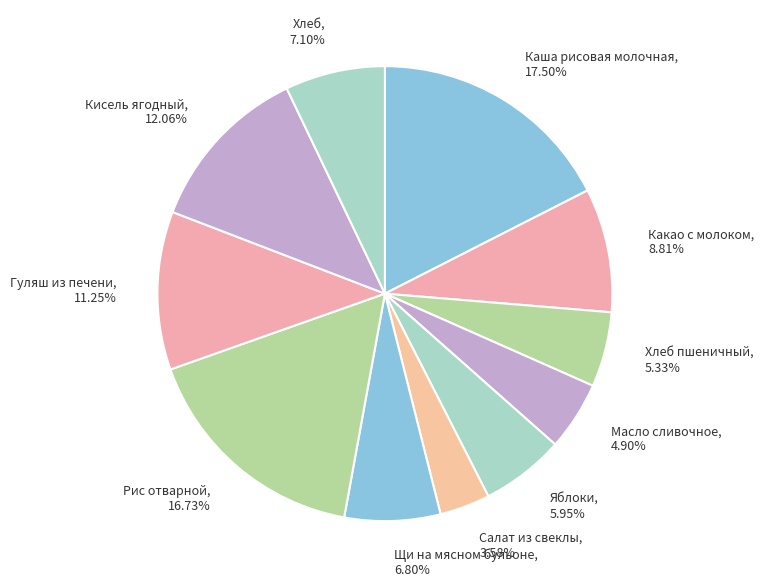

Between Салат из свеклы, 3.58% and Масло сливочное, 4.90%, which is larger?

Масло сливочное, 4.90%